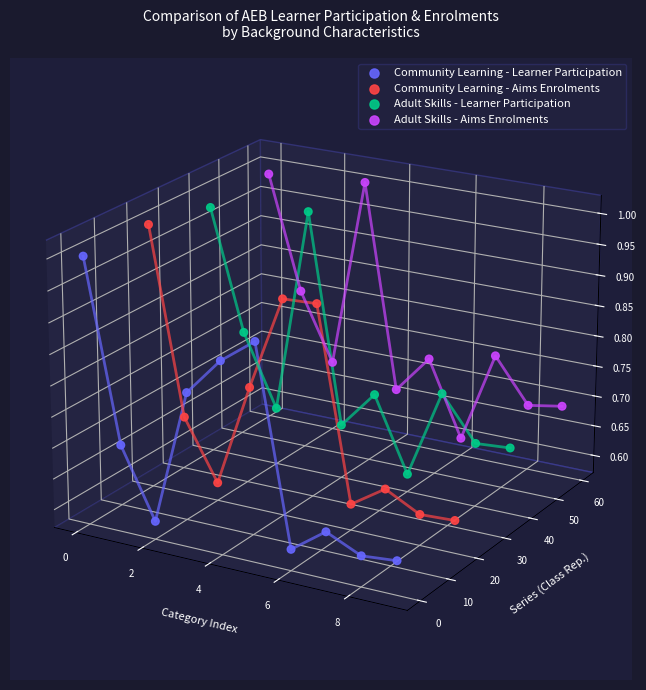

Which series reaches the minimum Y coordinate?

Community Learning - Learner Participation